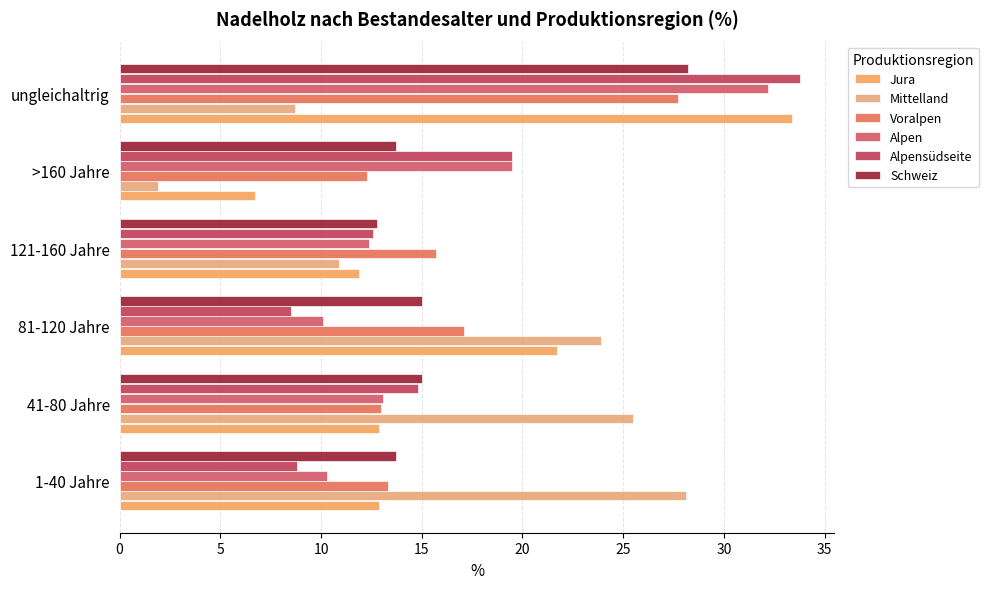

Reading left to right, extract all data points from this chart.

Jura: 12.9	12.9	21.7	11.9	6.7	33.4
Mittelland: 28.1	25.5	23.9	10.9	1.9	8.7
Voralpen: 13.3	13.0	17.1	15.7	12.3	27.7
Alpen: 10.3	13.1	10.1	12.4	19.5	32.2
Alpensüdseite: 8.8	14.8	8.5	12.6	19.5	33.8
Schweiz: 13.7	15.0	15.0	12.8	13.7	28.2